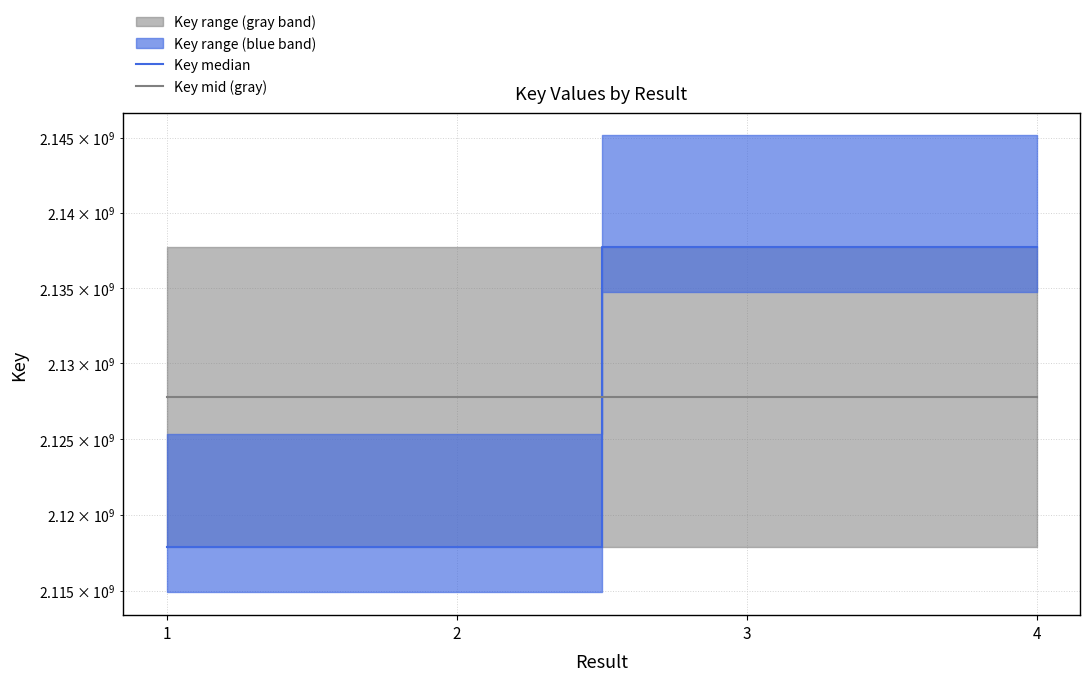

Between which two adjacent categories do Key median and Key mid (gray) first intersect?

2 and 3